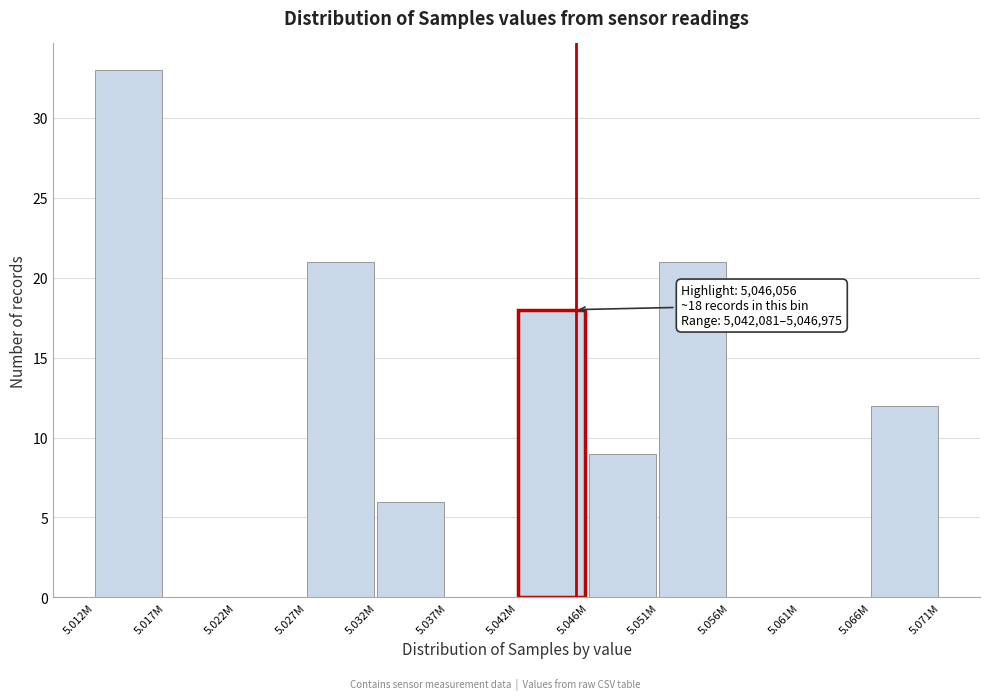

Reading left to right, extract all data points from this chart.

5.012M=33	5.017M=0	5.022M=0	5.027M=21	5.032M=6	5.037M=0	5.042M=18	5.046M=9	5.051M=21	5.056M=0	5.061M=0	5.066M=12